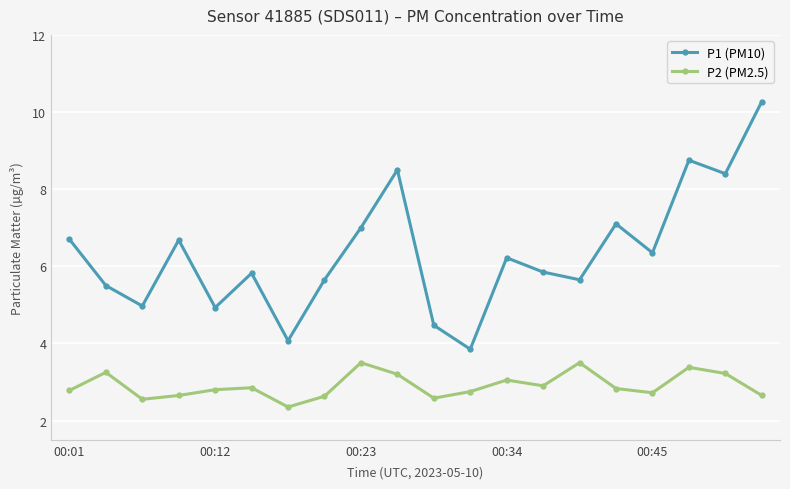

List the series in order of their overall mean, lowest first.

P2 (PM2.5), P1 (PM10)